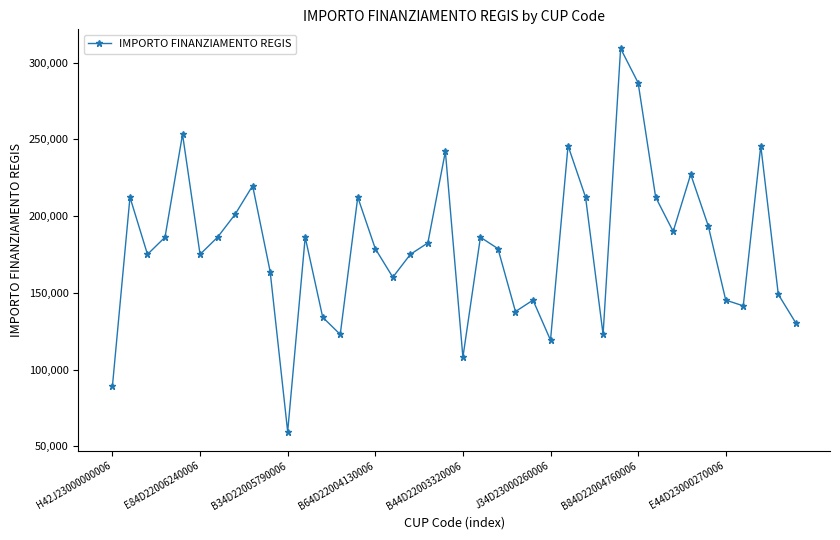

What is the value of the 8th point from the left?

201194.0